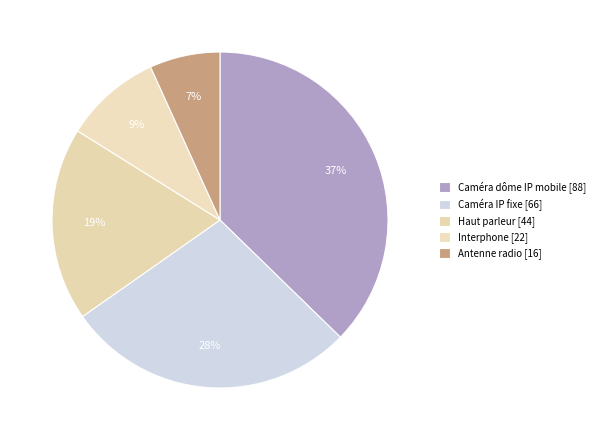

True or false: Interphone [22] accounts for 9% of the total.

True